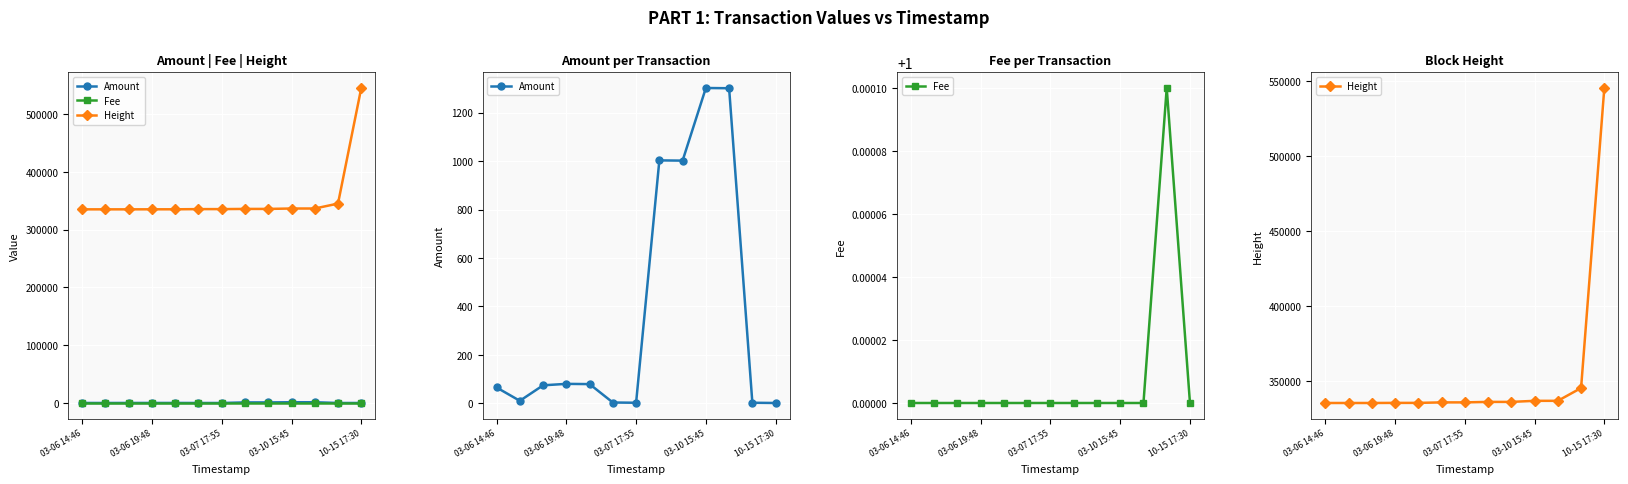

At which label is Height closest to 440280?

11